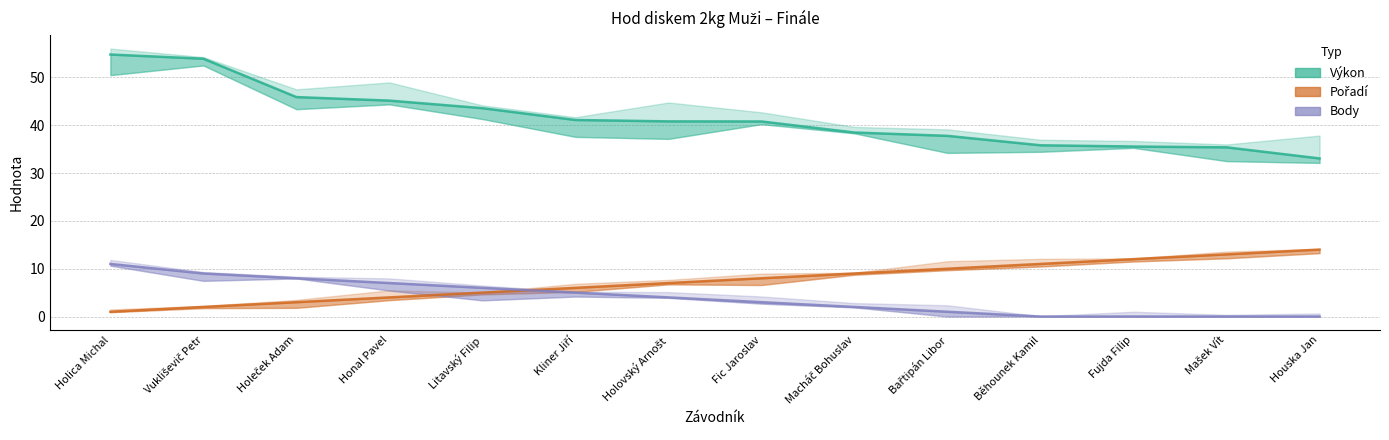

The value of Pořadí at Fujda Filip is 12.0. True or false?

True